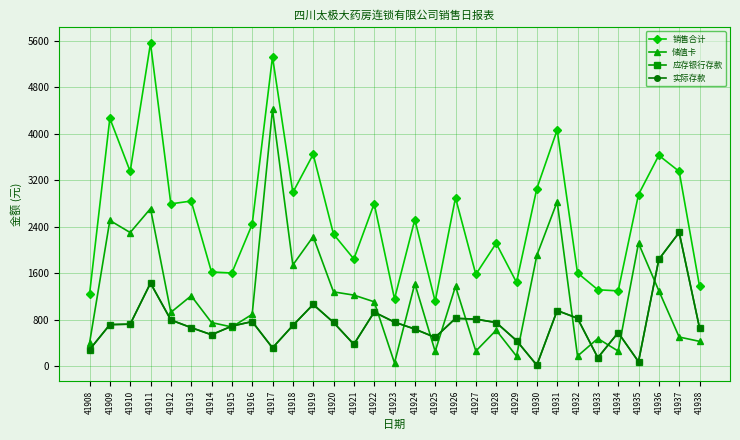

What value does the 销售合计 series have at 41917?

5325.0